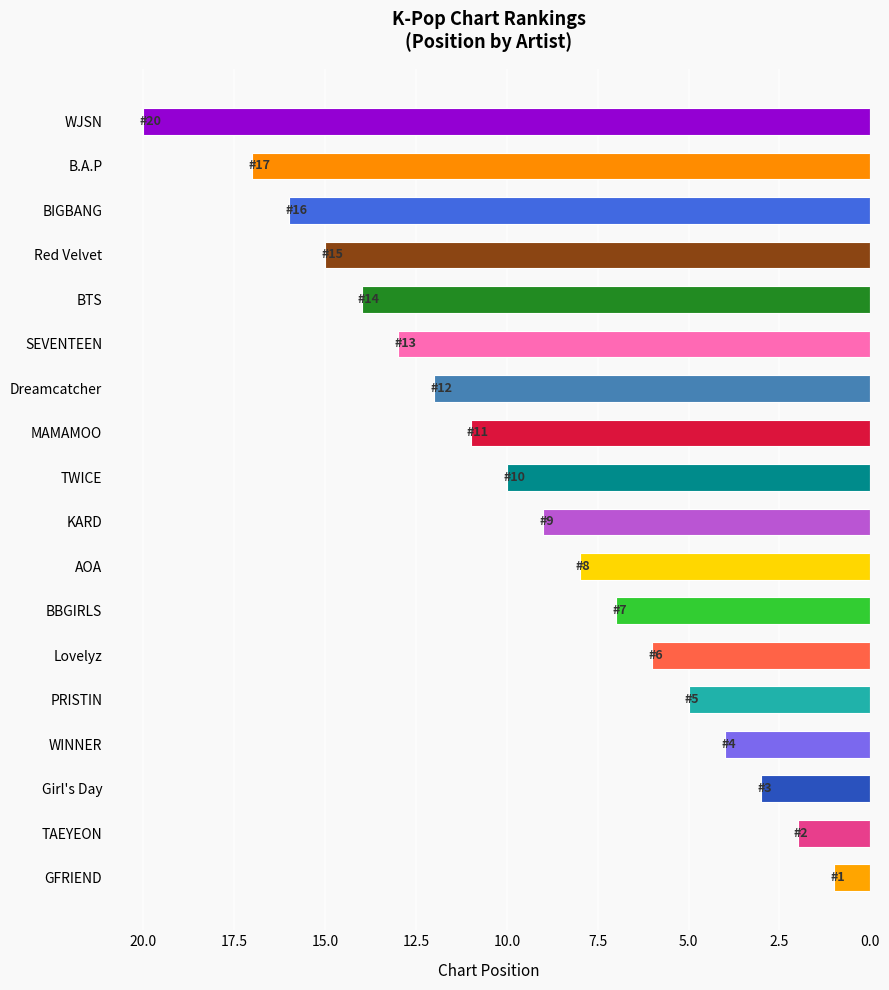

What is the average value?

10